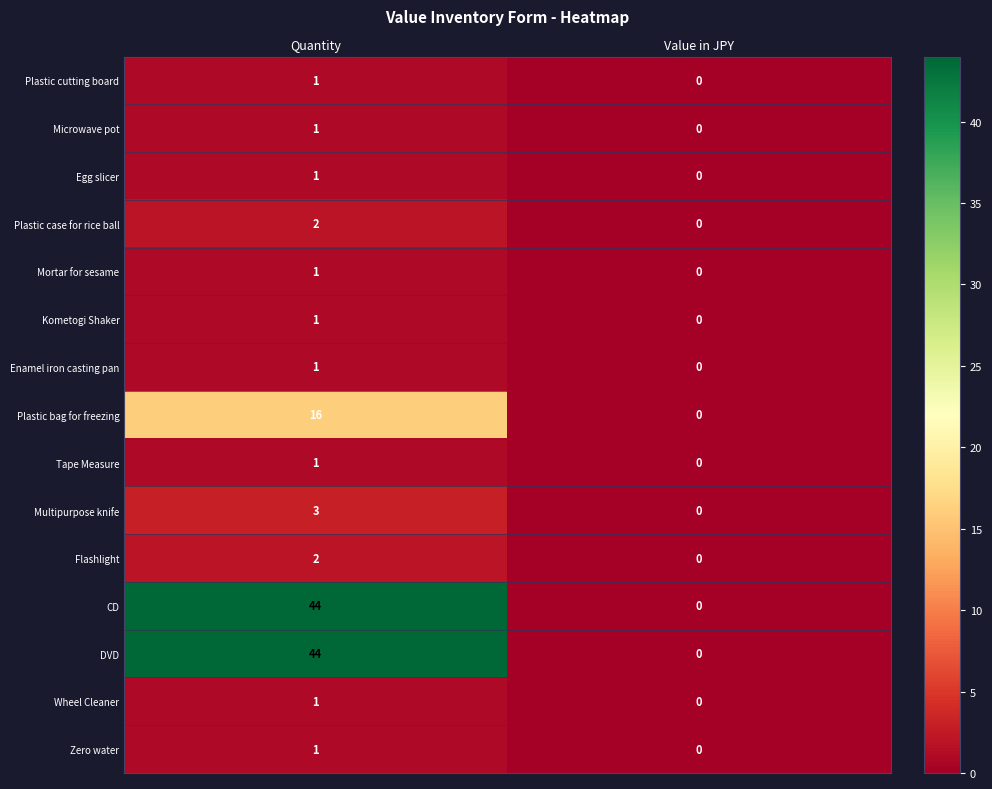

Reading right to left, transcribe all the data shown in this chart.

Plastic cutting board: 0	1
Microwave pot: 0	1
Egg slicer: 0	1
Plastic case for rice ball: 0	2
Mortar for sesame: 0	1
Kometogi Shaker: 0	1
Enamel iron casting pan: 0	1
Plastic bag for freezing: 0	16
Tape Measure: 0	1
Multipurpose knife: 0	3
Flashlight: 0	2
CD: 0	44
DVD: 0	44
Wheel Cleaner: 0	1
Zero water: 0	1